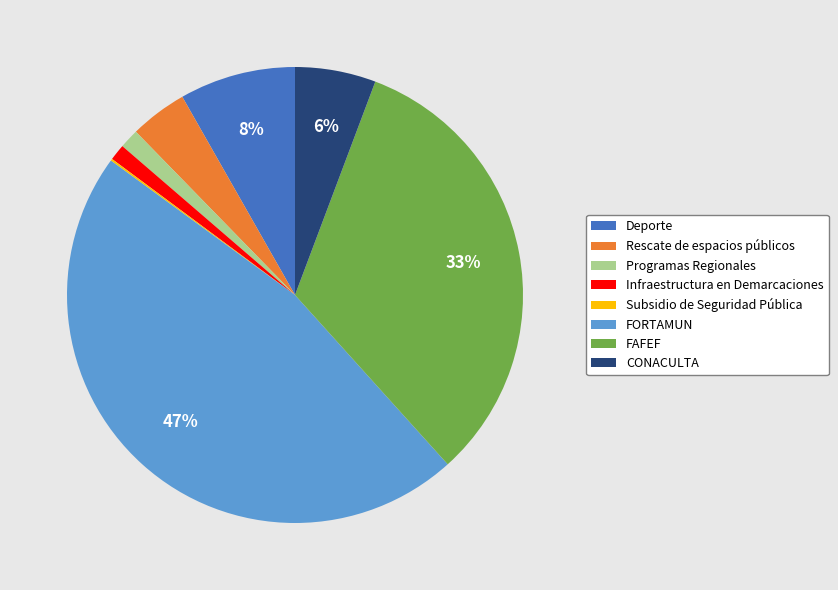

The FAFEF slice represents 22% of the pie. True or false?

False